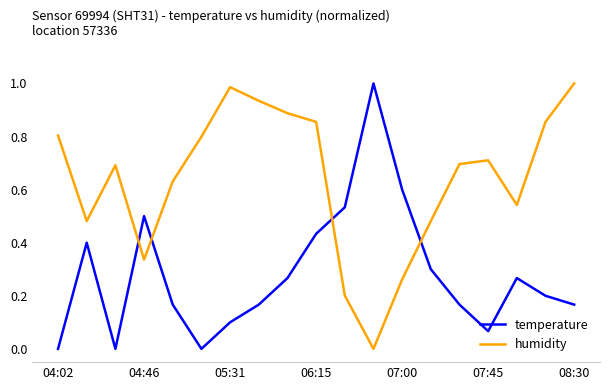

Which series has the largest total across all categories?

humidity